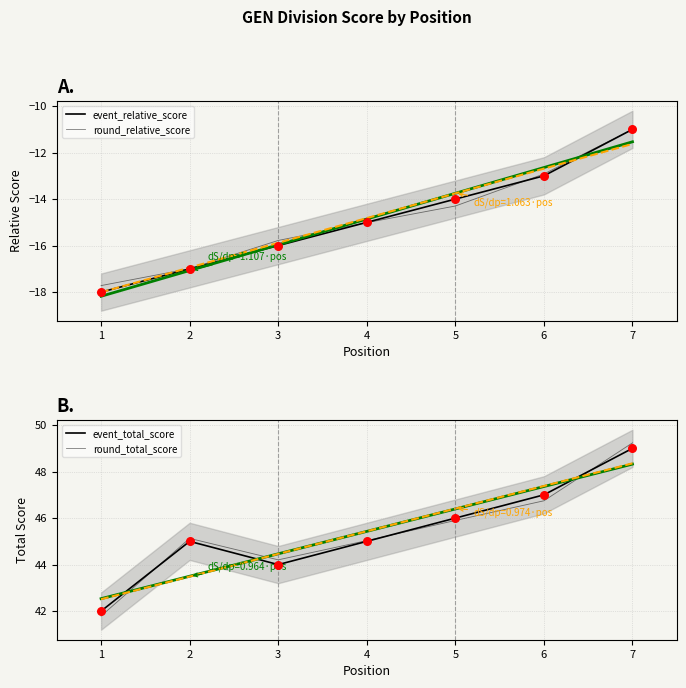

What is the total value across all series at 6?

76.2